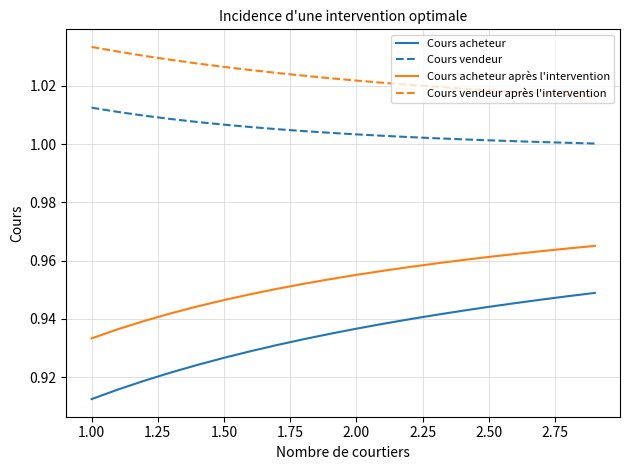

Which series has the largest range (max minus min)?

Cours acheteur